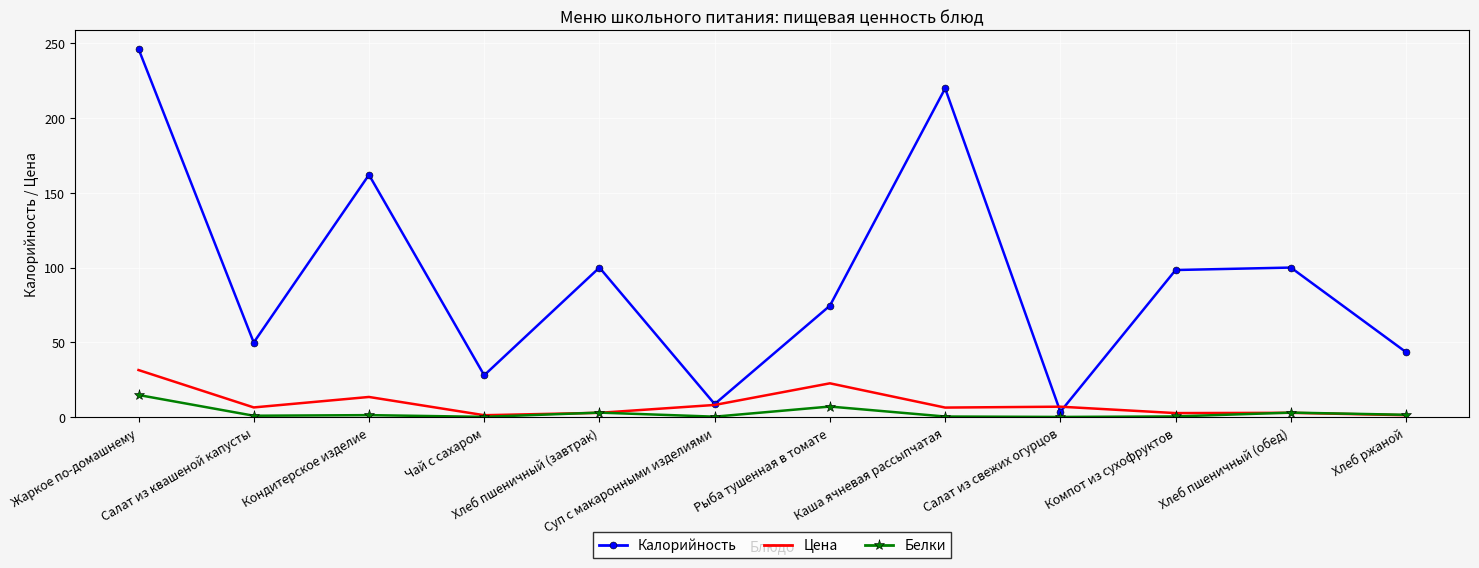

Which series has the largest total across all categories?

Калорийность